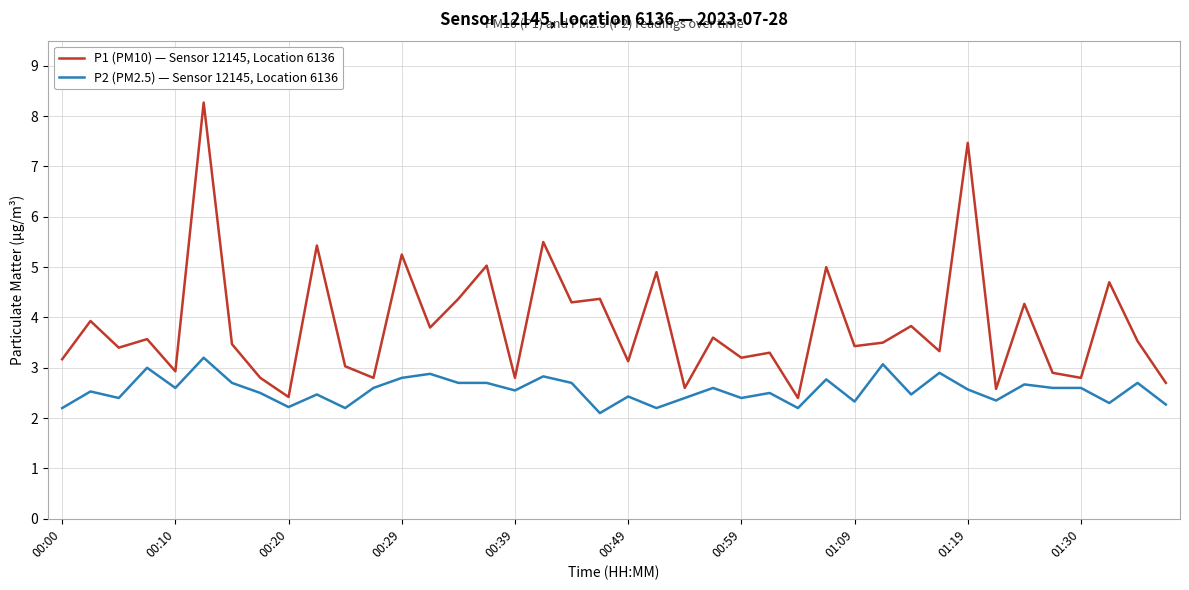

Which series has the largest range (max minus min)?

P1 (PM10) — Sensor 12145, Location 6136